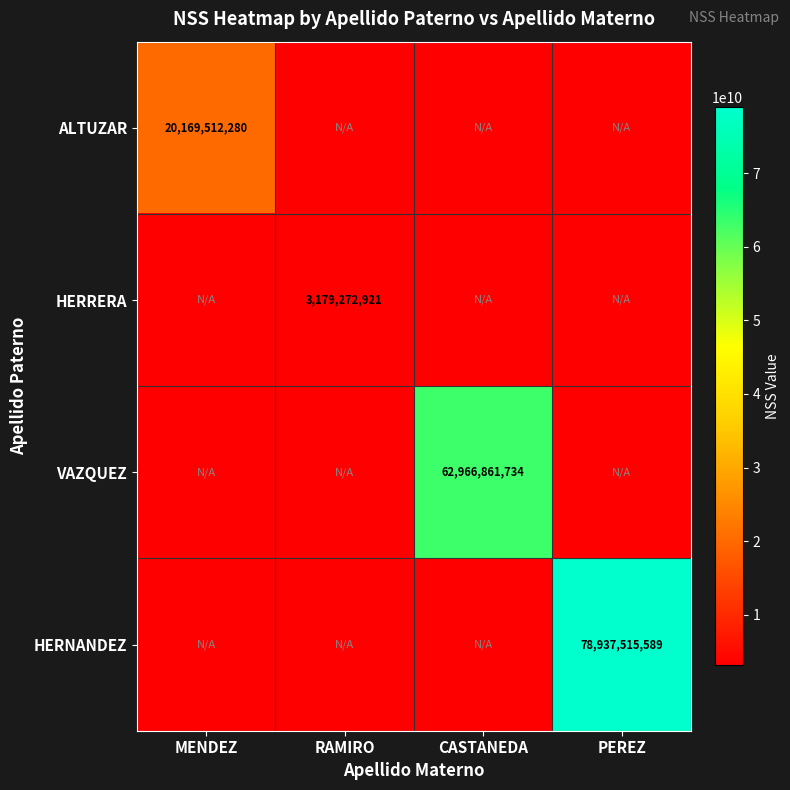

The value of ALTUZAR at MENDEZ is 20169512280. True or false?

True